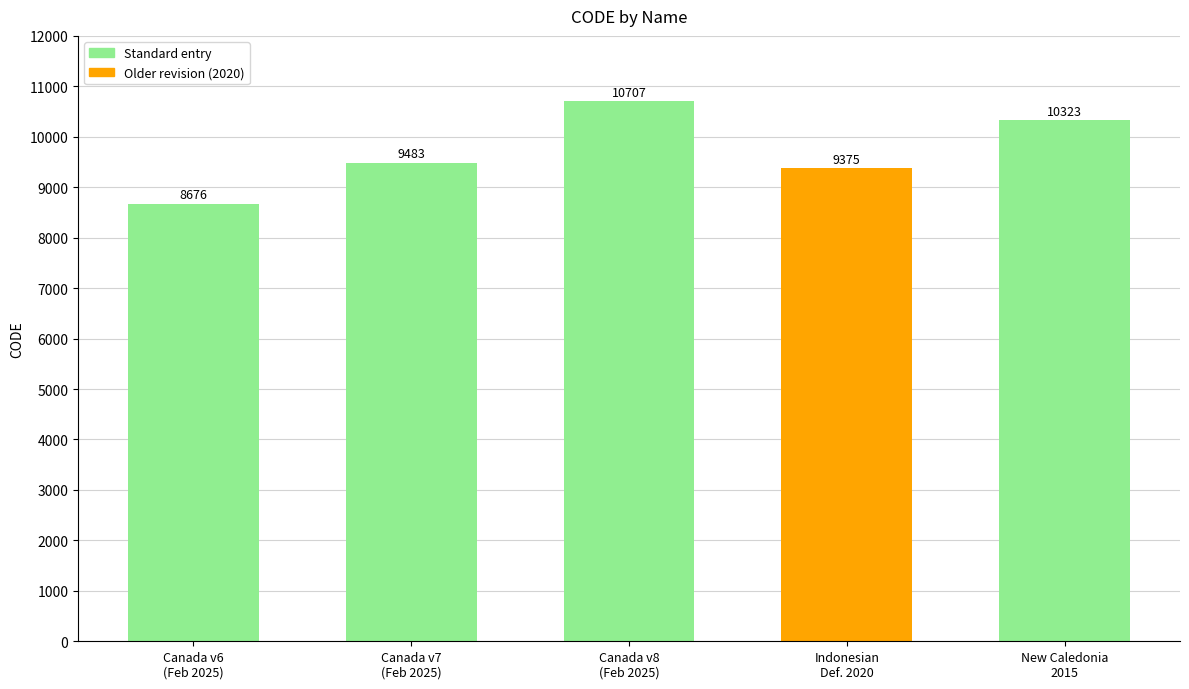

Rank the categories by value from highest to lowest.

Canada v8
(Feb 2025), New Caledonia
2015, Canada v7
(Feb 2025), Indonesian
Def. 2020, Canada v6
(Feb 2025)